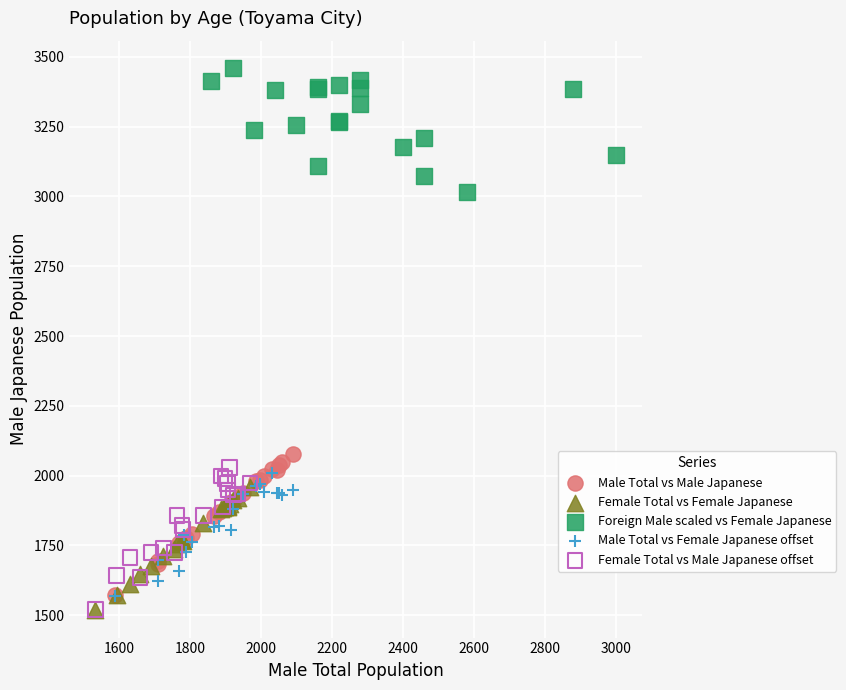

What are all the series names shown in the legend?

Male Total vs Male Japanese, Female Total vs Female Japanese, Foreign Male scaled vs Female Japanese, Male Total vs Female Japanese offset, Female Total vs Male Japanese offset